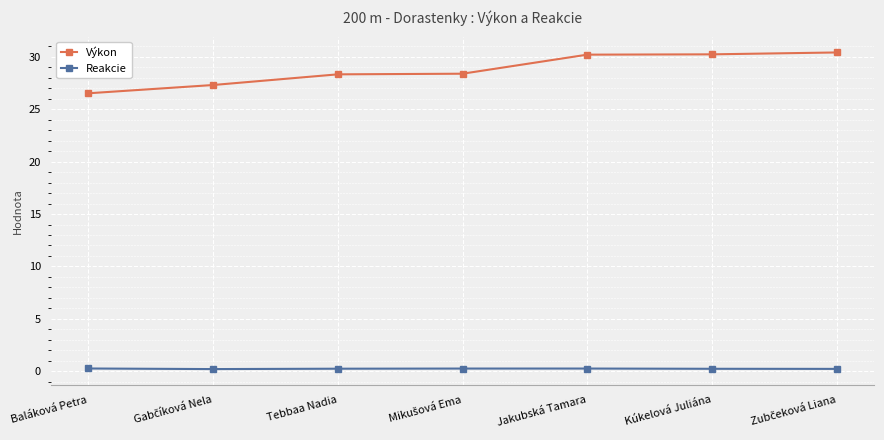

Is this an area chart (filled region under the line)?

No